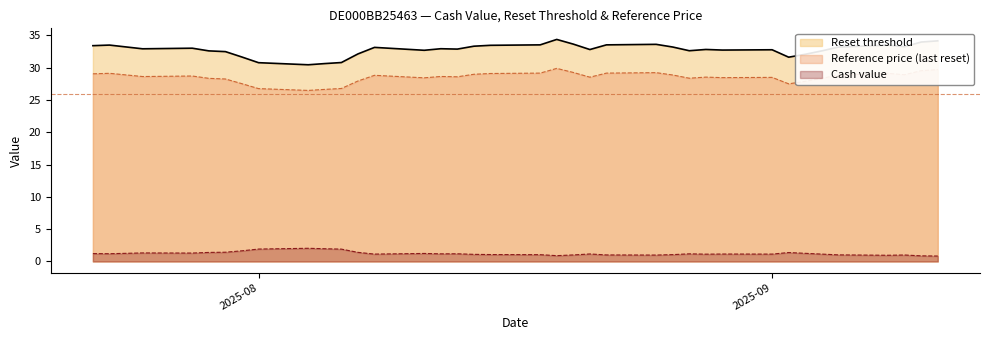

True or false: Reference price (last reset) and Cash value intersect in this chart.

False